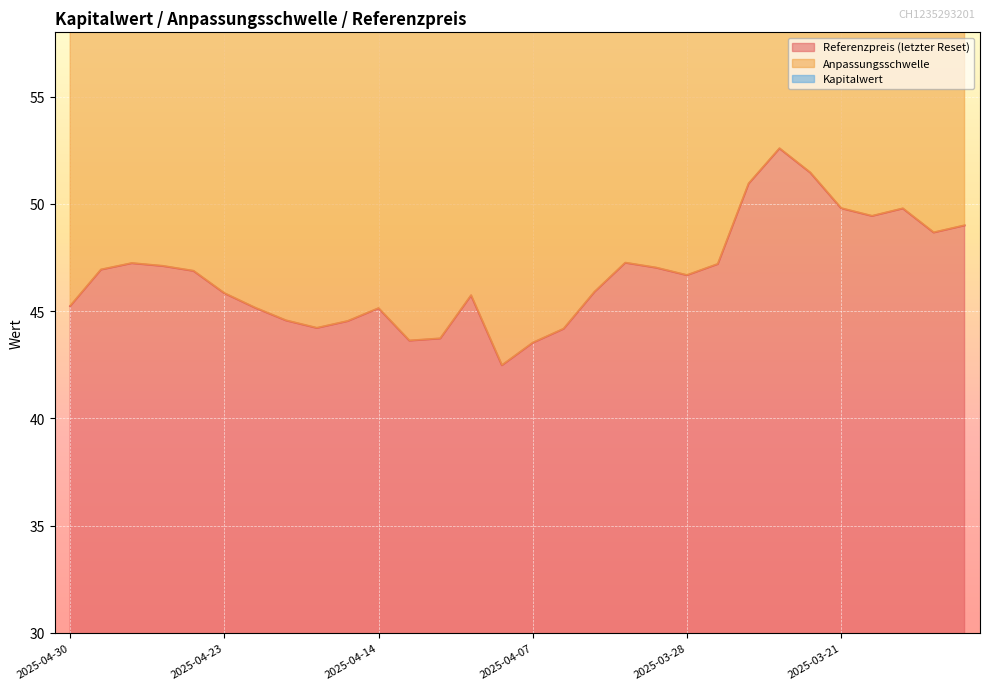

What position from the left is 2025-04-22?

7